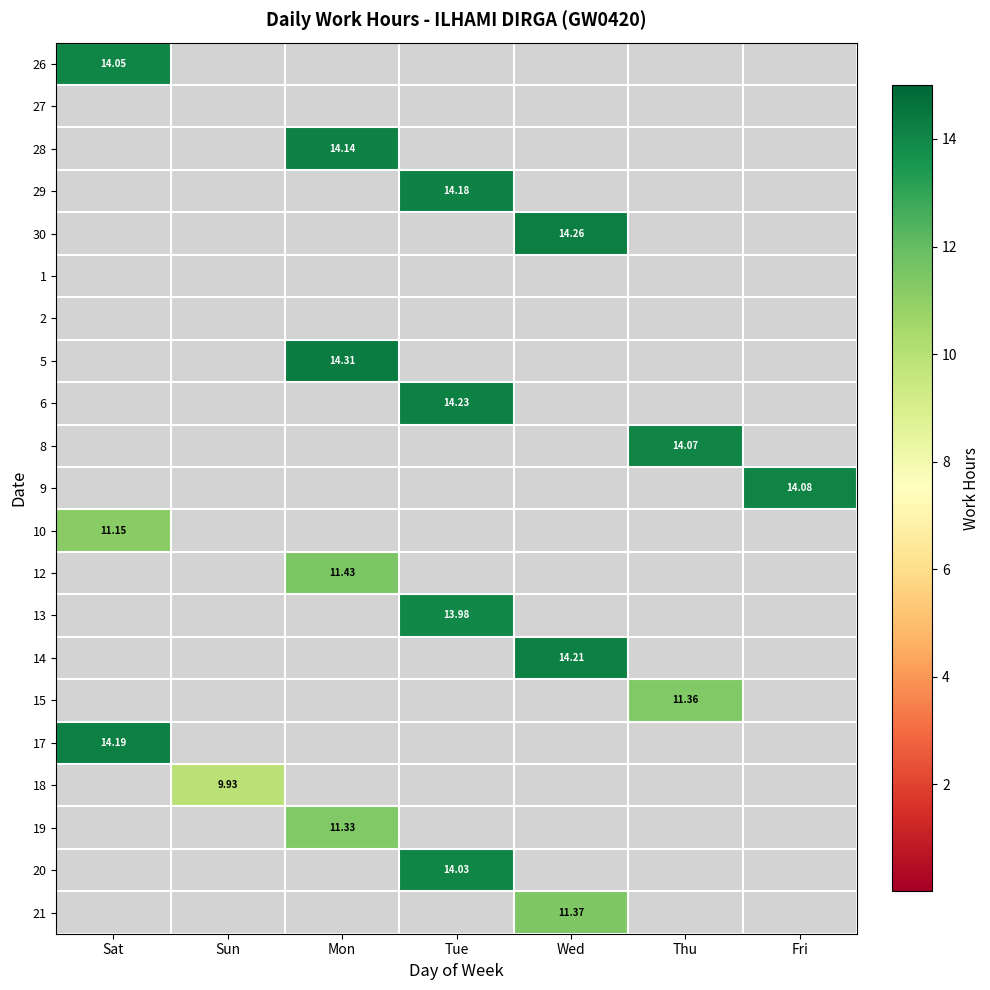

Between Fri and Wed, which is larger?

Fri